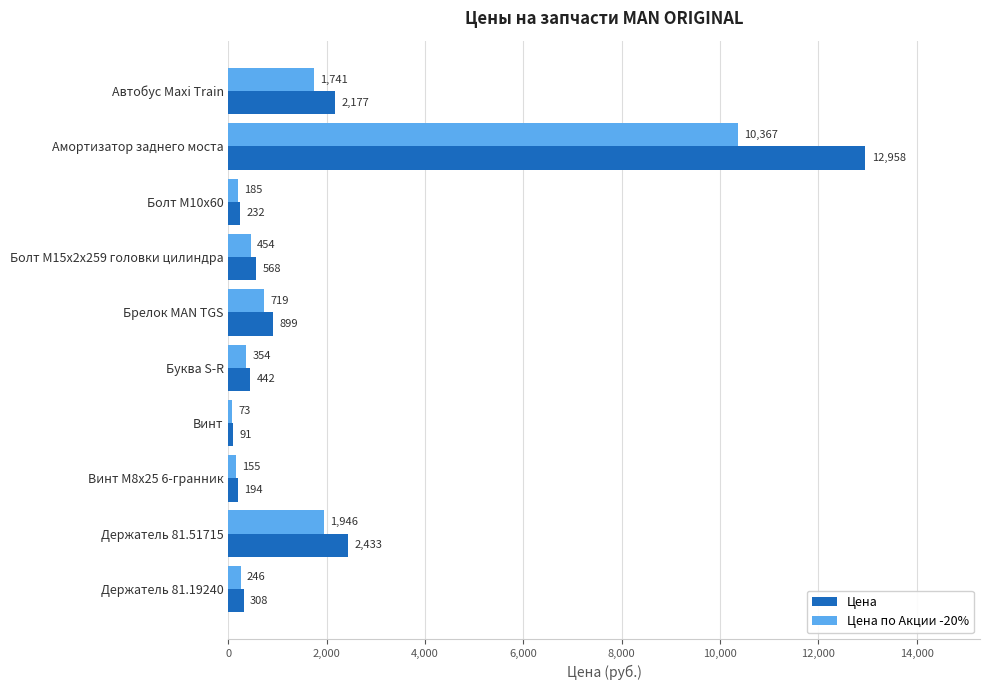

What is the difference between the maximum and minimum values in the Цена series?

12867.0